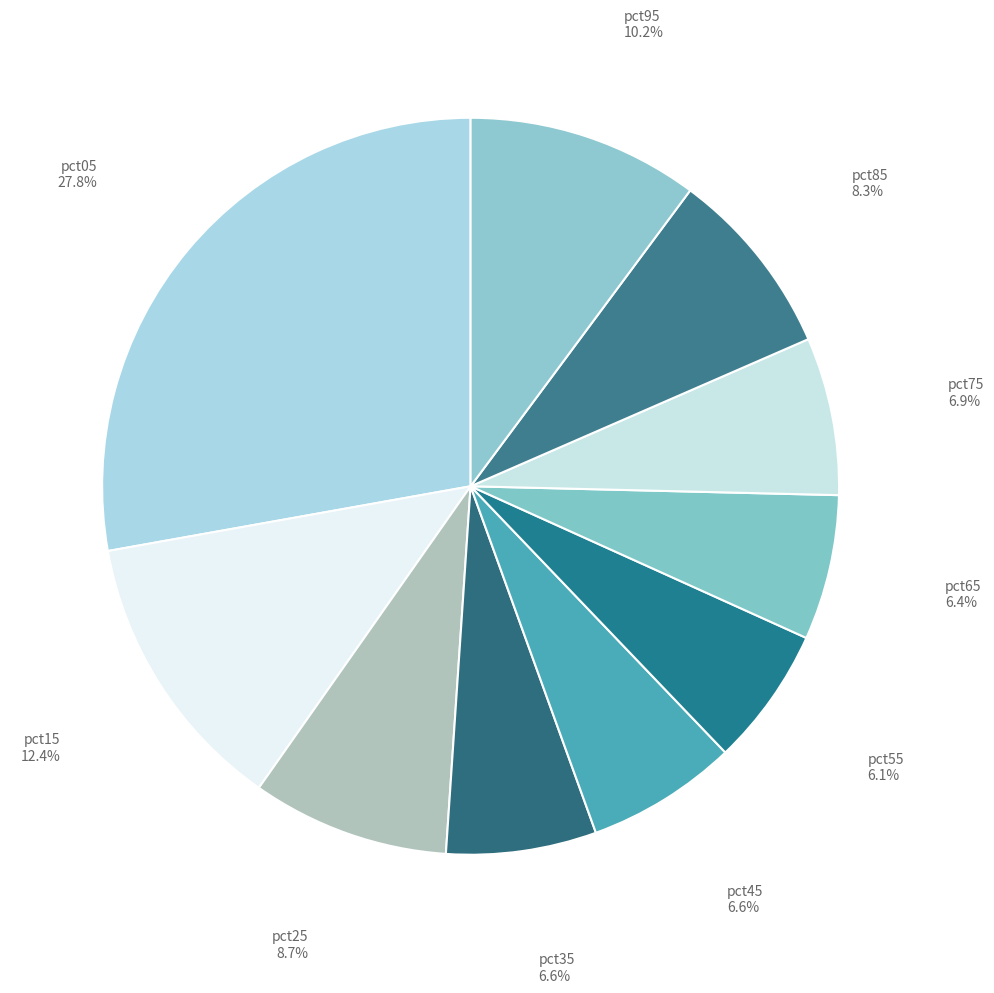

To the nearest percent, what is the difference between the pct35 and pct05 slice percentages?

21%